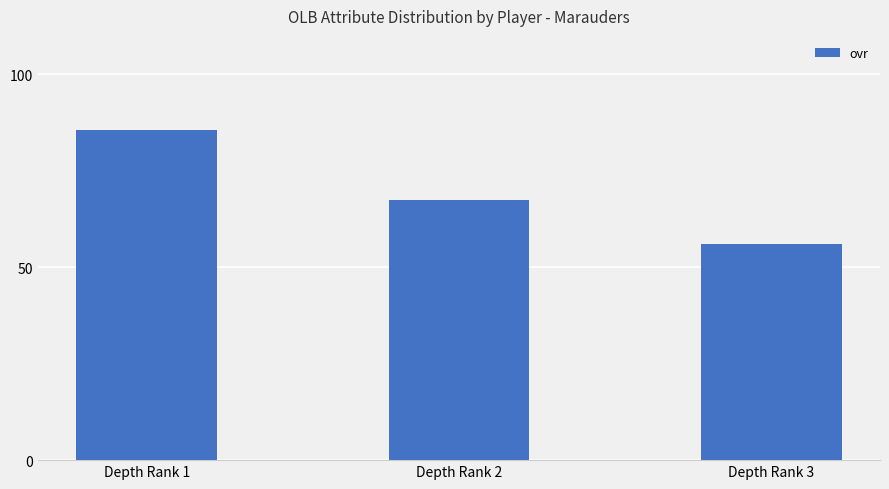

Reading left to right, list all the values displayed in this chart.

85.5	67.5	56.0